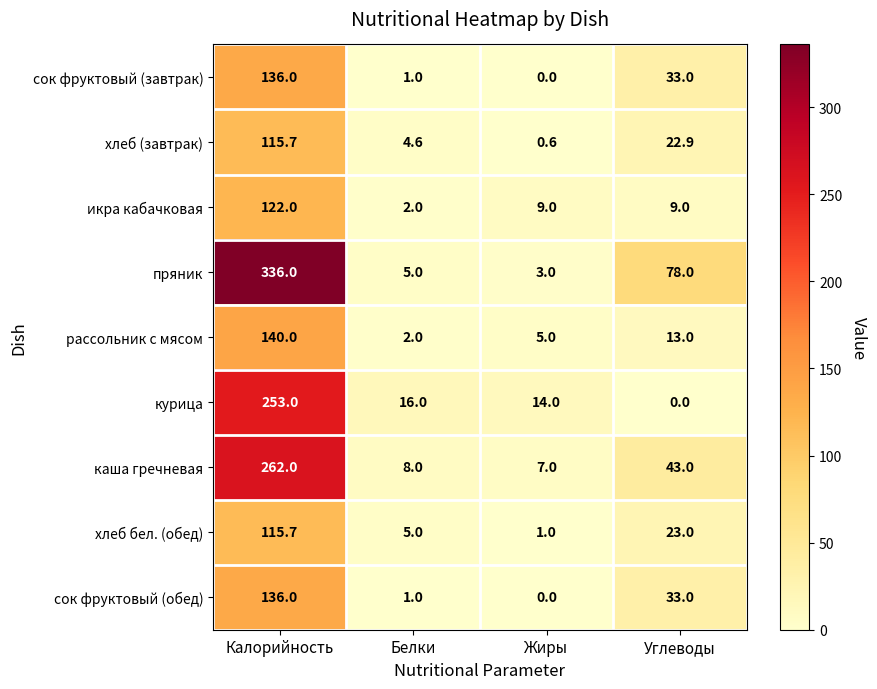

True or false: рассольник с мясом has a value of 13.0 at Углеводы.

True